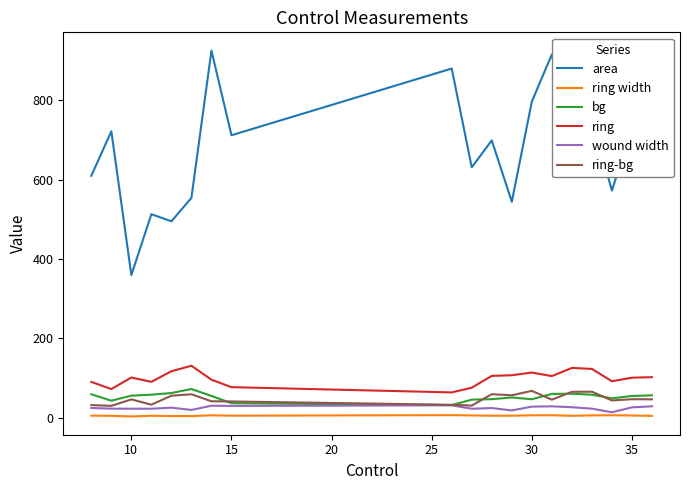

True or false: ring width and bg cross at least once.

False